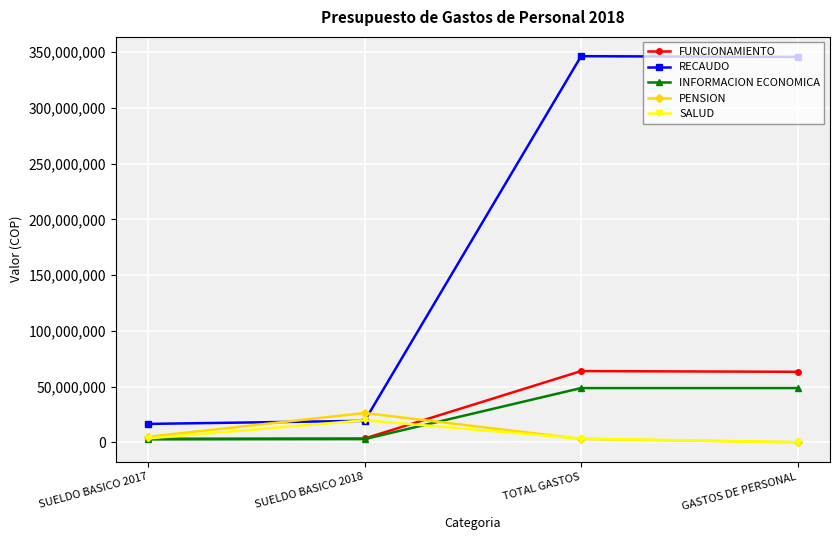

True or false: FUNCIONAMIENTO has more than 1 interior local peaks.

False